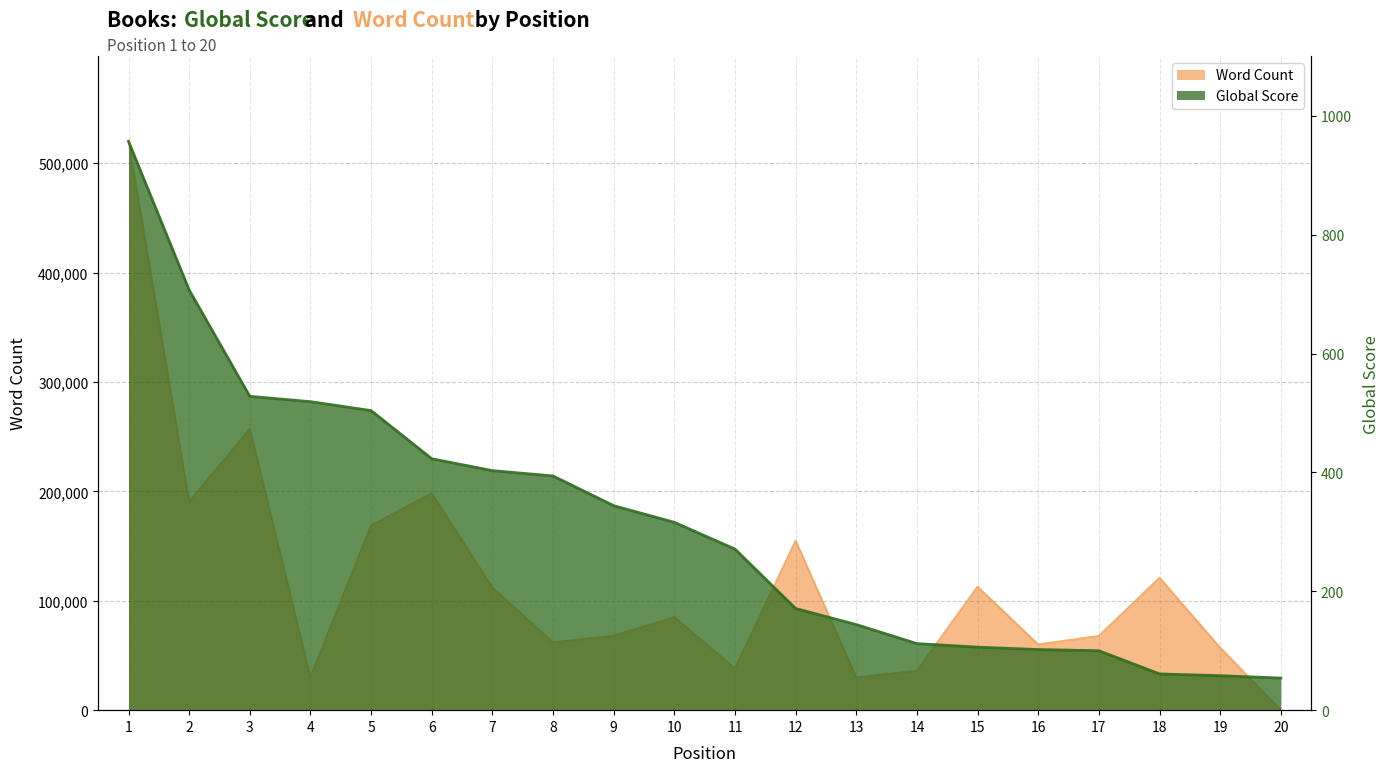

What is the total value across all series at 16?

60102